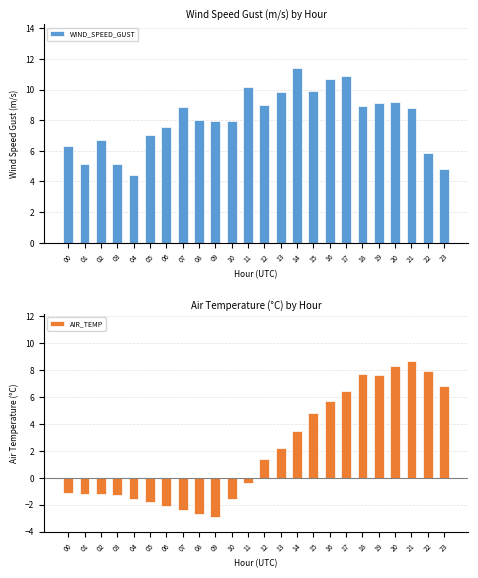

Which series has the largest range (max minus min)?

AIR_TEMP